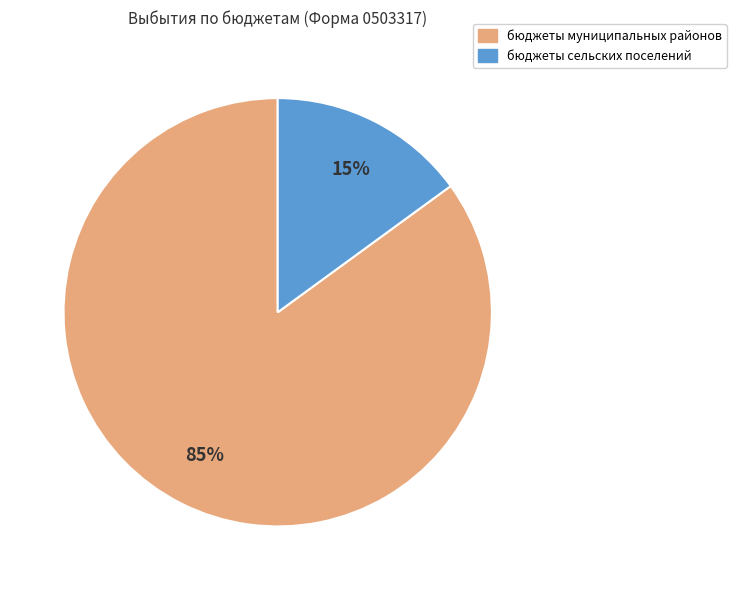

What percentage is the бюджеты сельских поселений slice, to the nearest percent?

15%